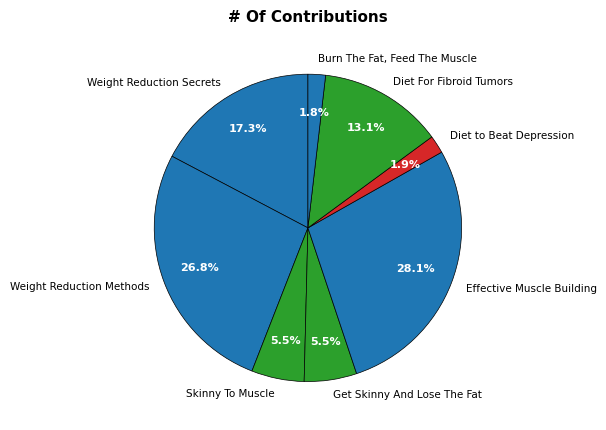

Which category has the biggest portion of the pie?

Effective Muscle Building